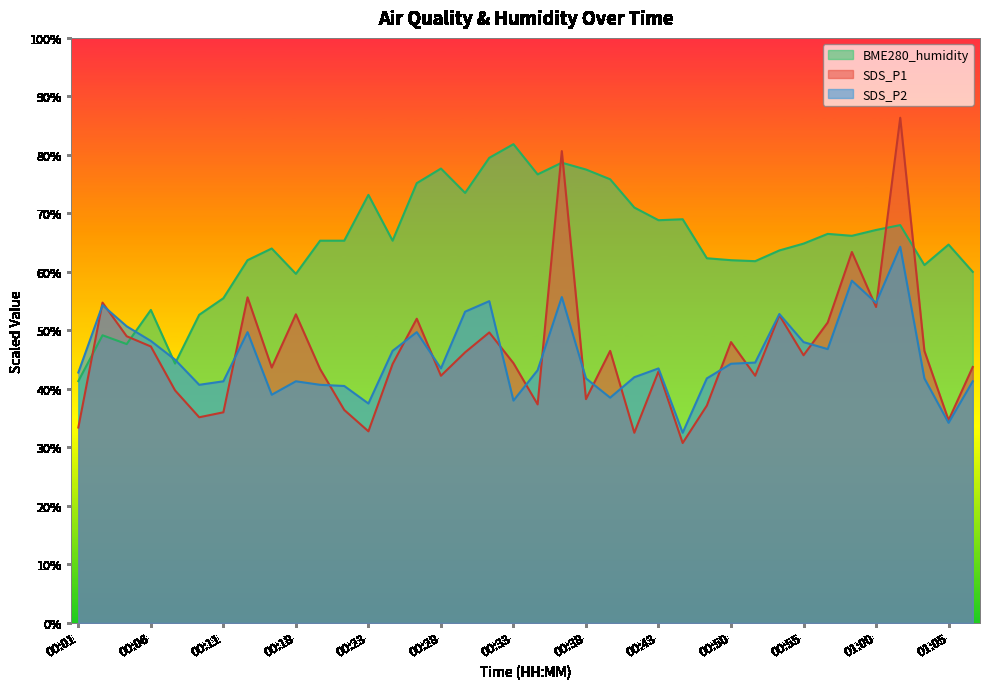

How many data points does each series have?

38